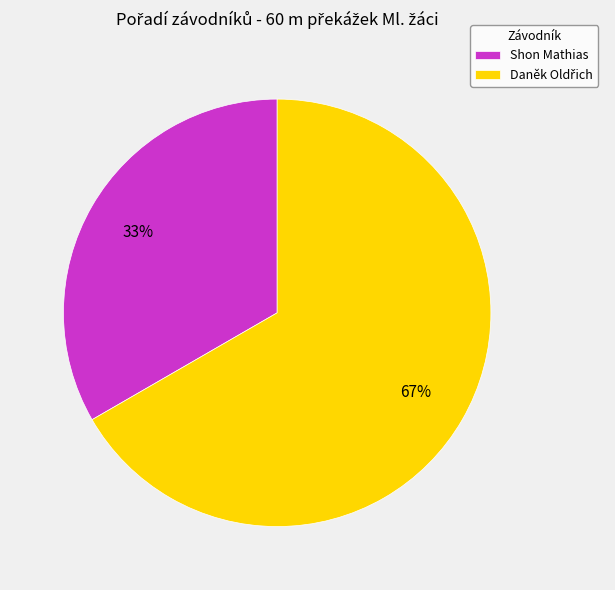

How many slices are in this pie chart?

2